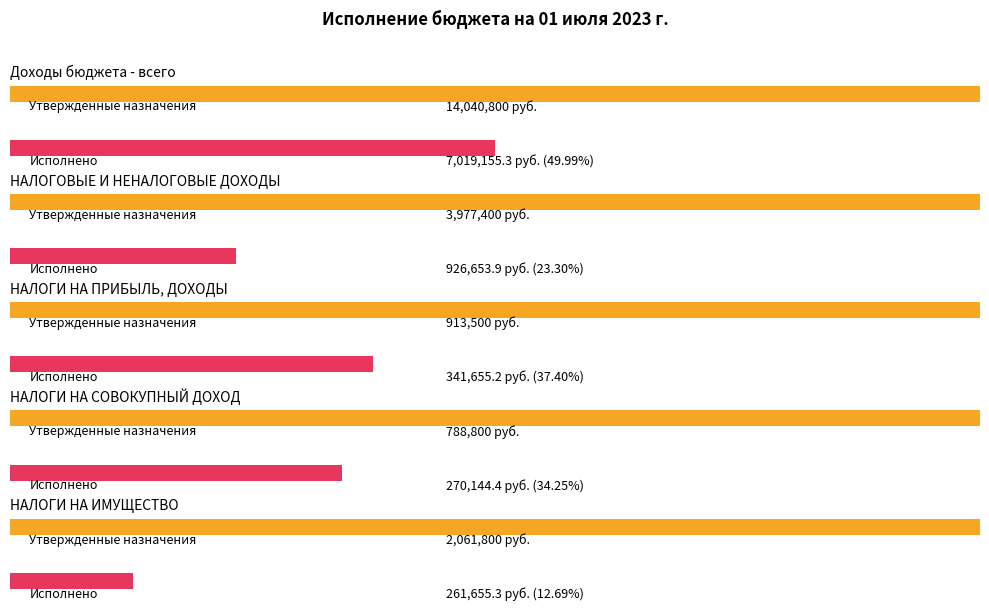

Which label corresponds to the largest value in the chart?

Доходы бюджета - всего